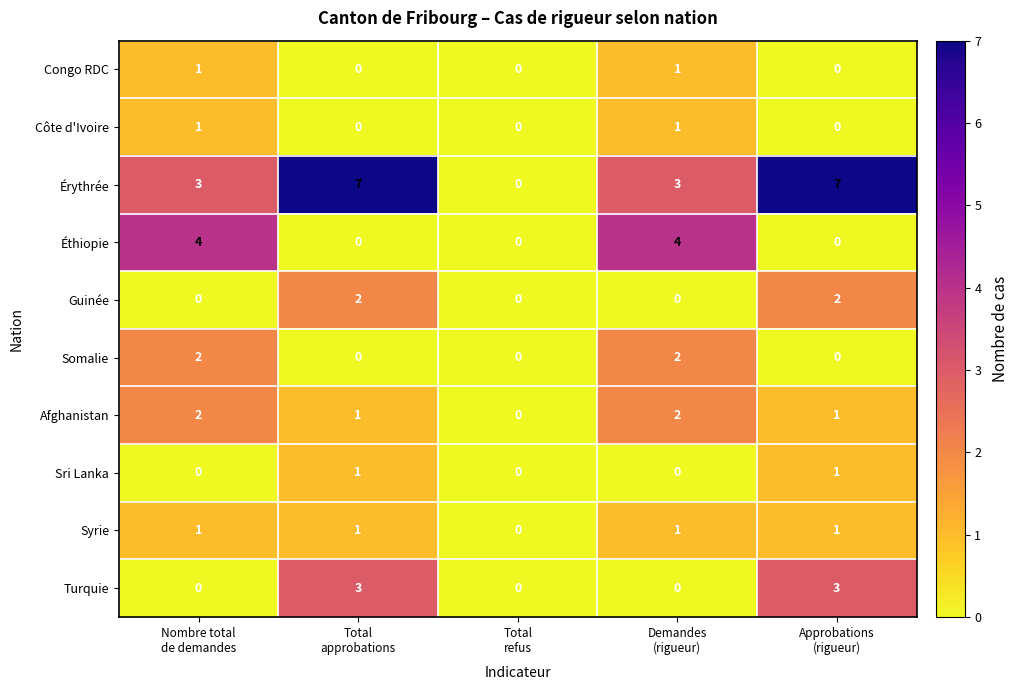

How many Somalie values are between 0 and 2?

5